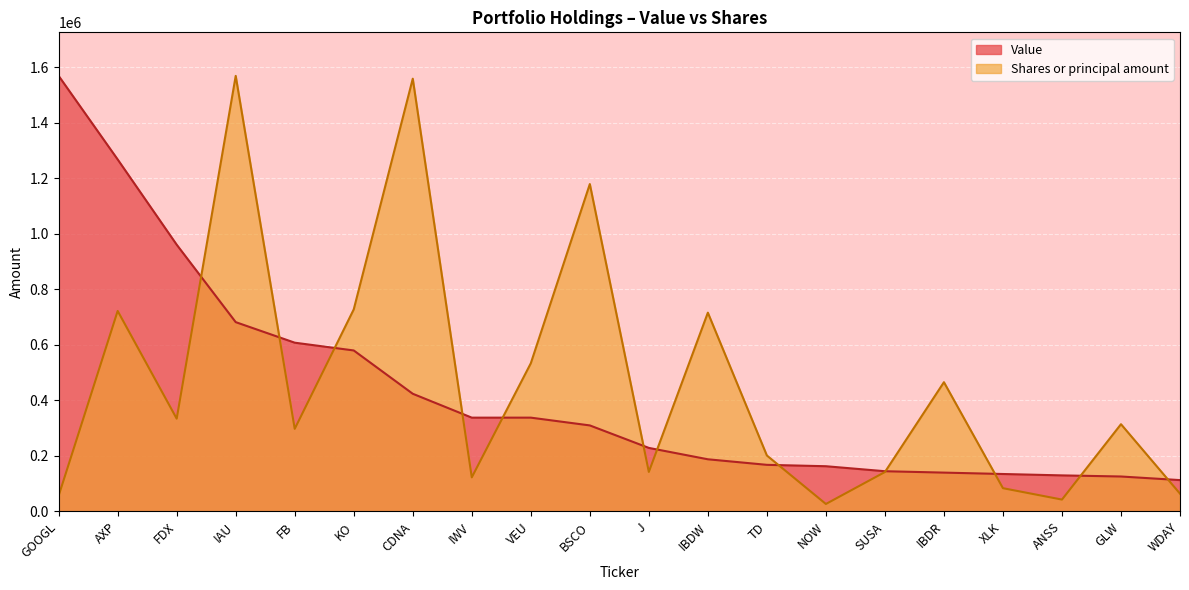

What is the maximum value shown in the chart?

1569000.0